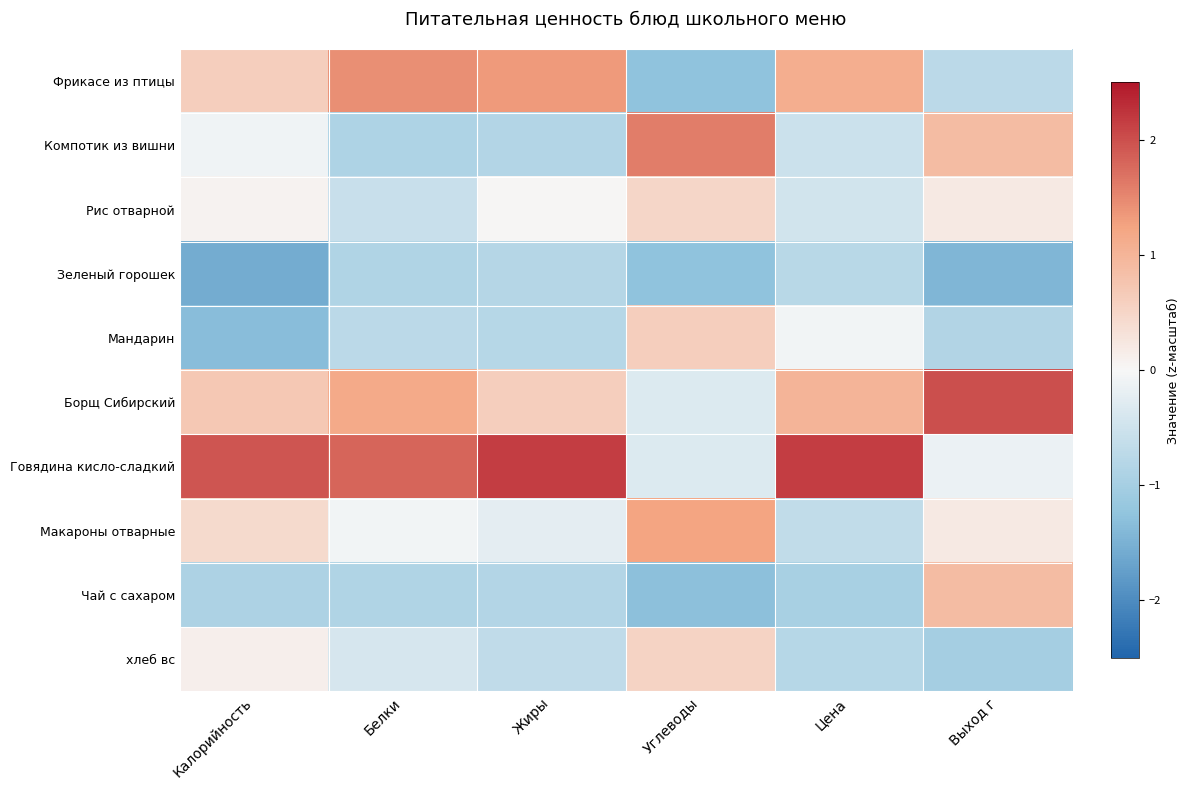

Reading left to right, extract all data points from this chart.

Фрикасе из птицы: Калорийность=0.6	Белки=1.4	Жиры=1.3	Углеводы=-1.3	Цена=1.1	Выход г=-0.7
Компотик из вишни: Калорийность=-0.1	Белки=-0.9	Жиры=-0.8	Углеводы=1.6	Цена=-0.5	Выход г=0.9
Рис отварной: Калорийность=0.1	Белки=-0.6	Жиры=0.0	Углеводы=0.5	Цена=-0.5	Выход г=0.2
Зеленый горошек: Калорийность=-1.6	Белки=-0.9	Жиры=-0.8	Углеводы=-1.3	Цена=-0.8	Выход г=-1.4
Мандарин: Калорийность=-1.3	Белки=-0.7	Жиры=-0.8	Углеводы=0.6	Цена=-0.1	Выход г=-0.9
Борщ Сибирский: Калорийность=0.7	Белки=1.2	Жиры=0.6	Углеводы=-0.3	Цена=1.0	Выход г=2.0
Говядина кисло-сладкий: Калорийность=2.0	Белки=1.8	Жиры=2.2	Углеводы=-0.3	Цена=2.2	Выход г=-0.2
Макароны отварные: Калорийность=0.4	Белки=-0.1	Жиры=-0.2	Углеводы=1.2	Цена=-0.7	Выход г=0.2
Чай с сахаром: Калорийность=-0.9	Белки=-0.9	Жиры=-0.8	Углеводы=-1.3	Цена=-1.0	Выход г=0.9
хлеб вс: Калорийность=0.1	Белки=-0.4	Жиры=-0.7	Углеводы=0.5	Цена=-0.8	Выход г=-1.0